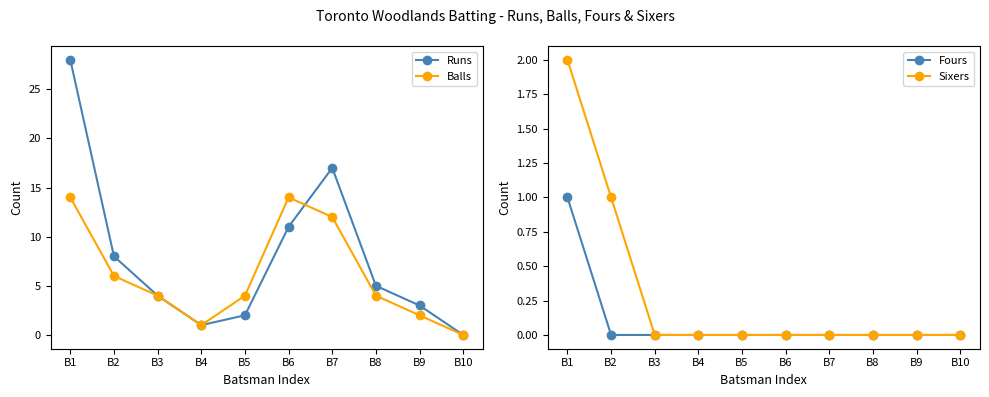

What is the greatest value displayed?

28